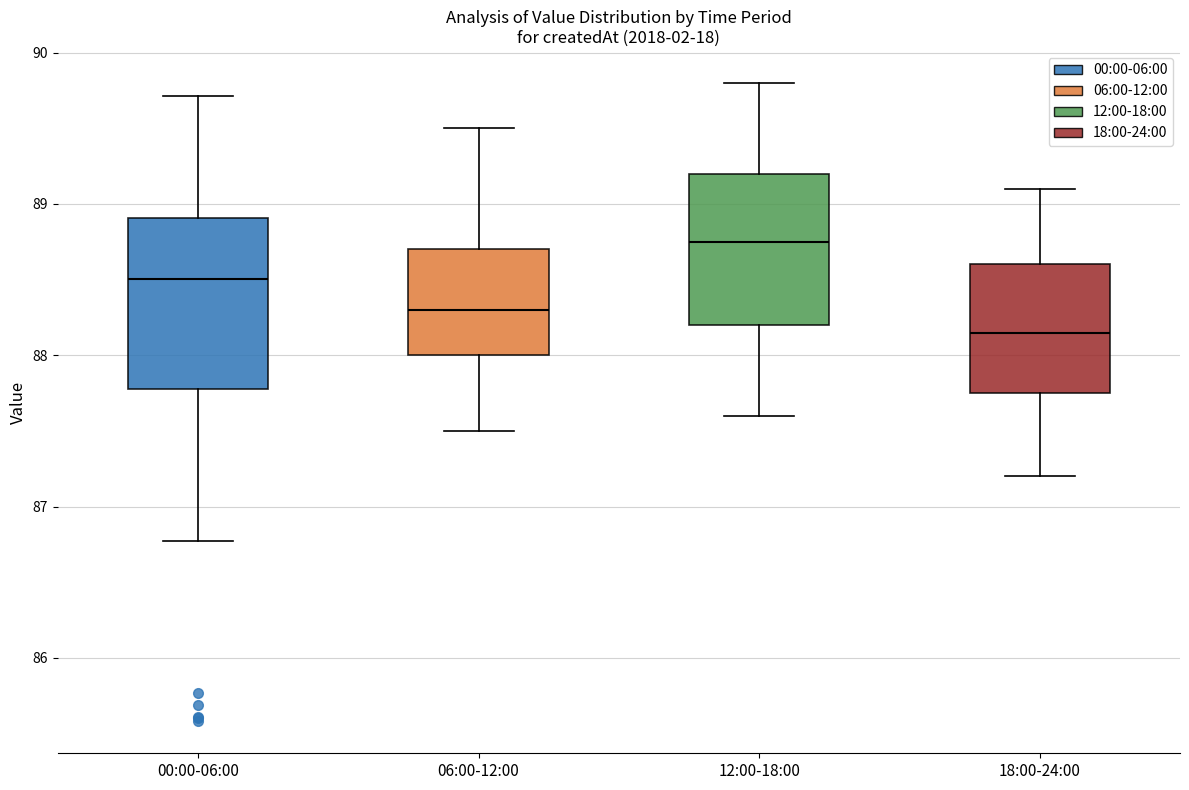

Reading left to right, transcribe this box plot: for each box, give where its median line is, the range the box spans, and where its two whiskers end, as read against the y-axis. The values are not printed on the chart, so give them approximately, as read against the axis.

00:00-06:00: median 88.5, box 87.8 to 88.9, whiskers 86.8 to 89.7
06:00-12:00: median 88.3, box 88.0 to 88.7, whiskers 87.5 to 89.5
12:00-18:00: median 88.8, box 88.2 to 89.2, whiskers 87.6 to 89.8
18:00-24:00: median 88.2, box 87.8 to 88.6, whiskers 87.2 to 89.1